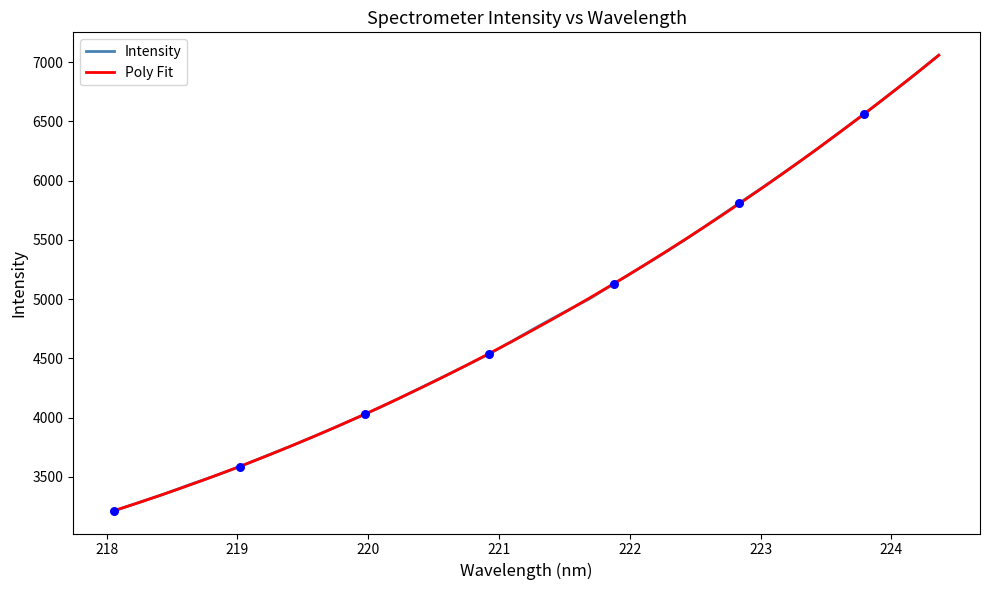

What is the change in value from 220.5444 to 220.9264?

+209.6